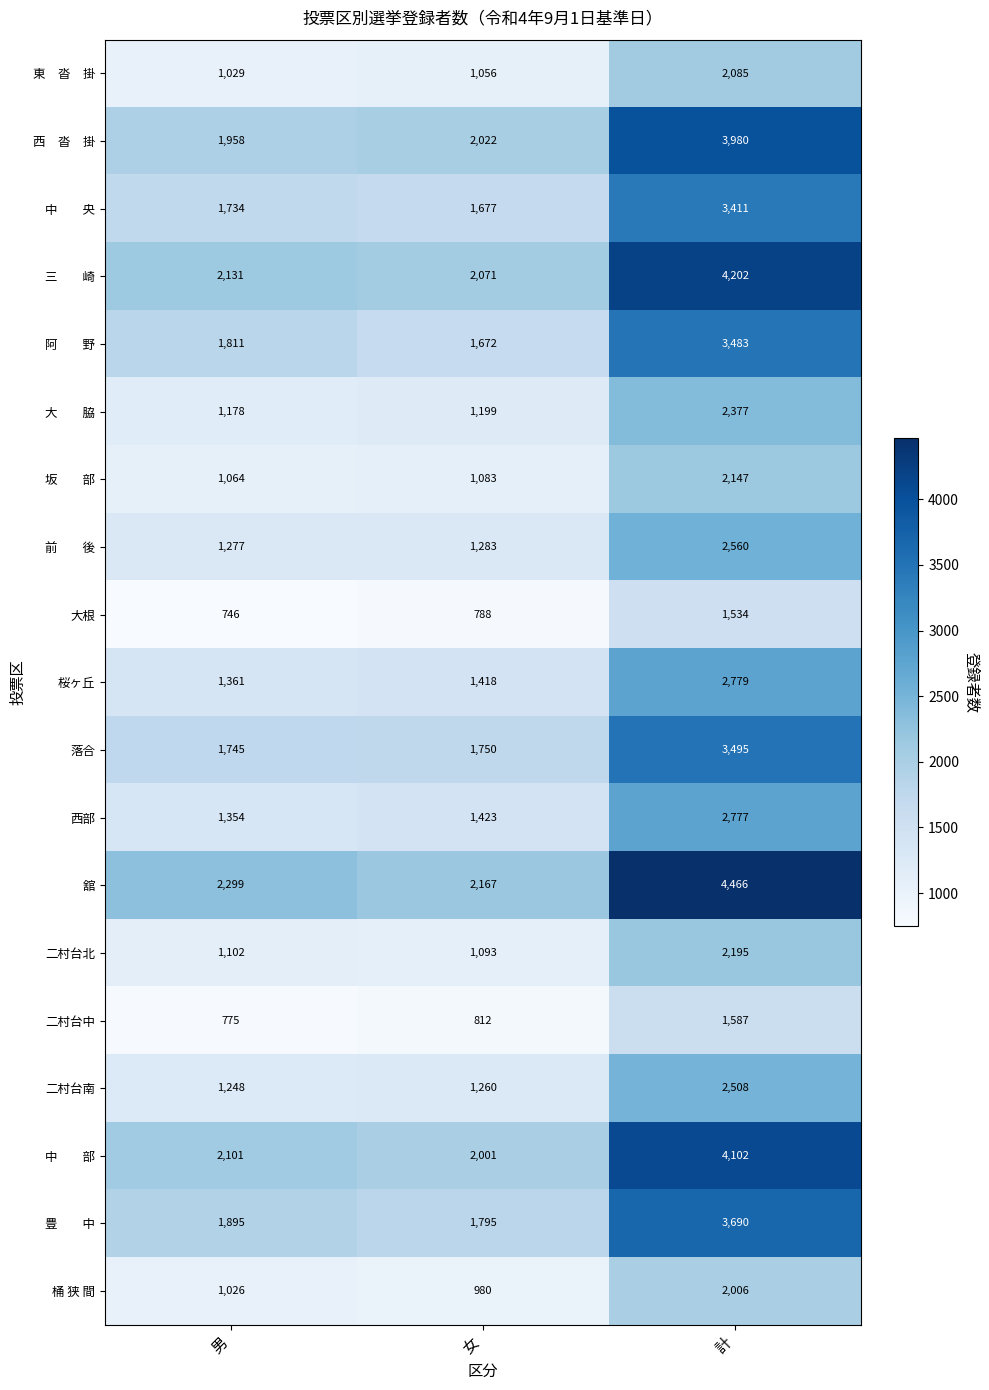

The 舘 series shows 2299 at 男. True or false?

True